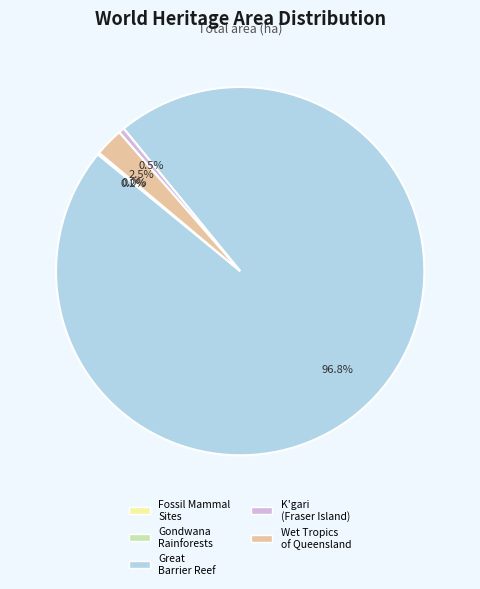

To the nearest percent, what is the difference between the largest and smallest slice percentages?

97%